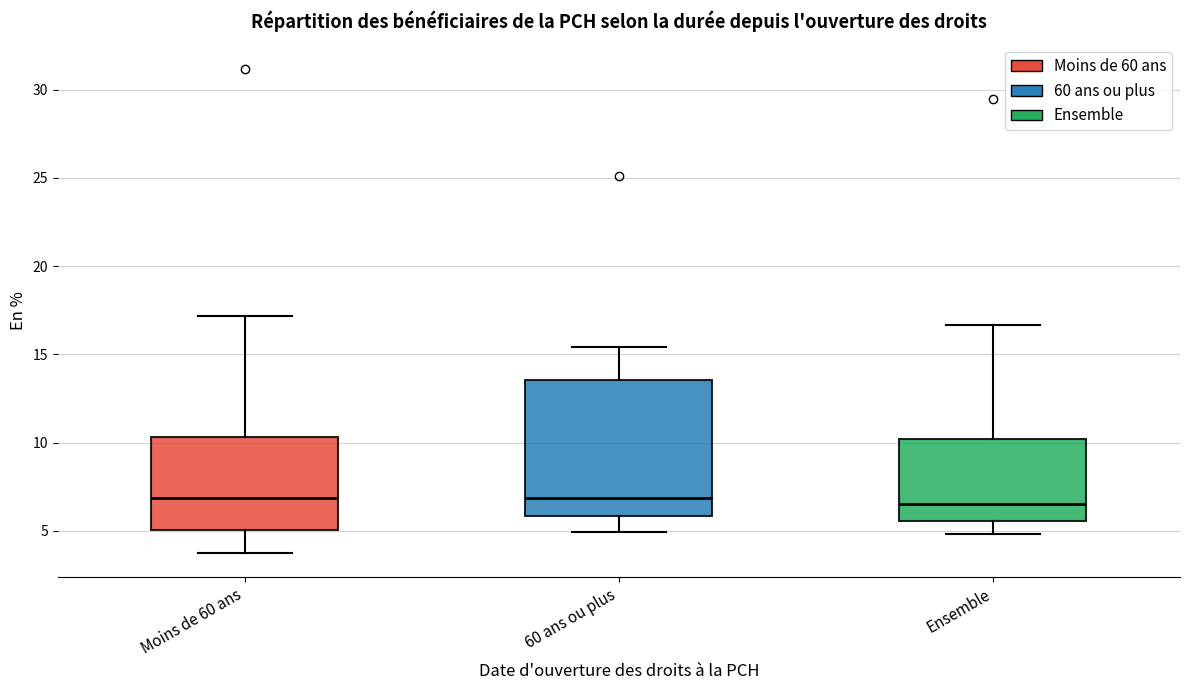

Comparing the boxes themselves (not the whiskers), which one is the tallest?

60 ans ou plus